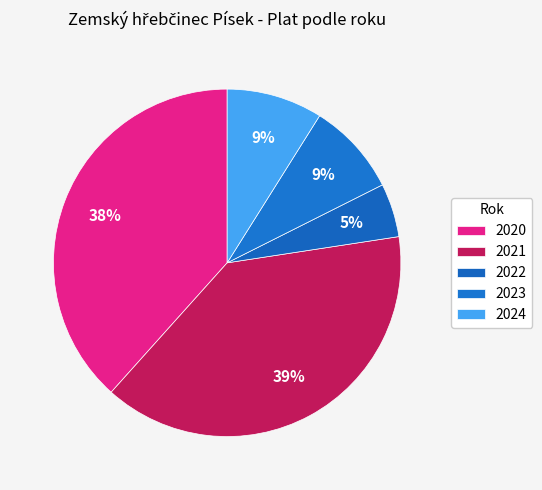

How many slices are in this pie chart?

5